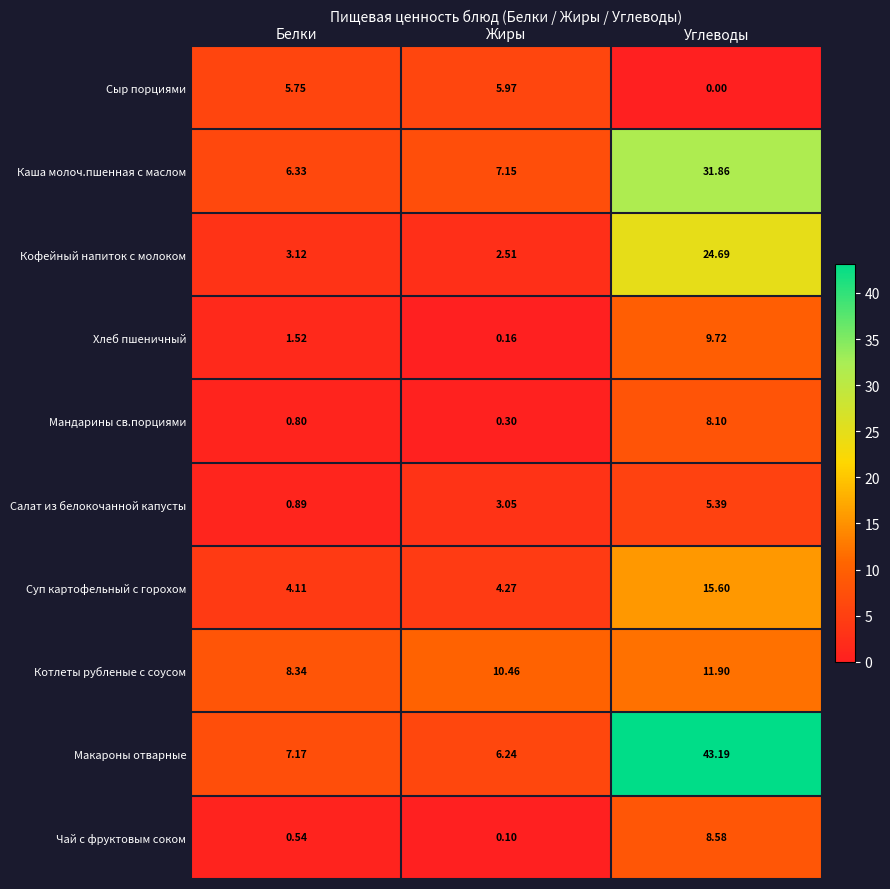

Which series changed the most between Белки and Углеводы?

Макароны отварные